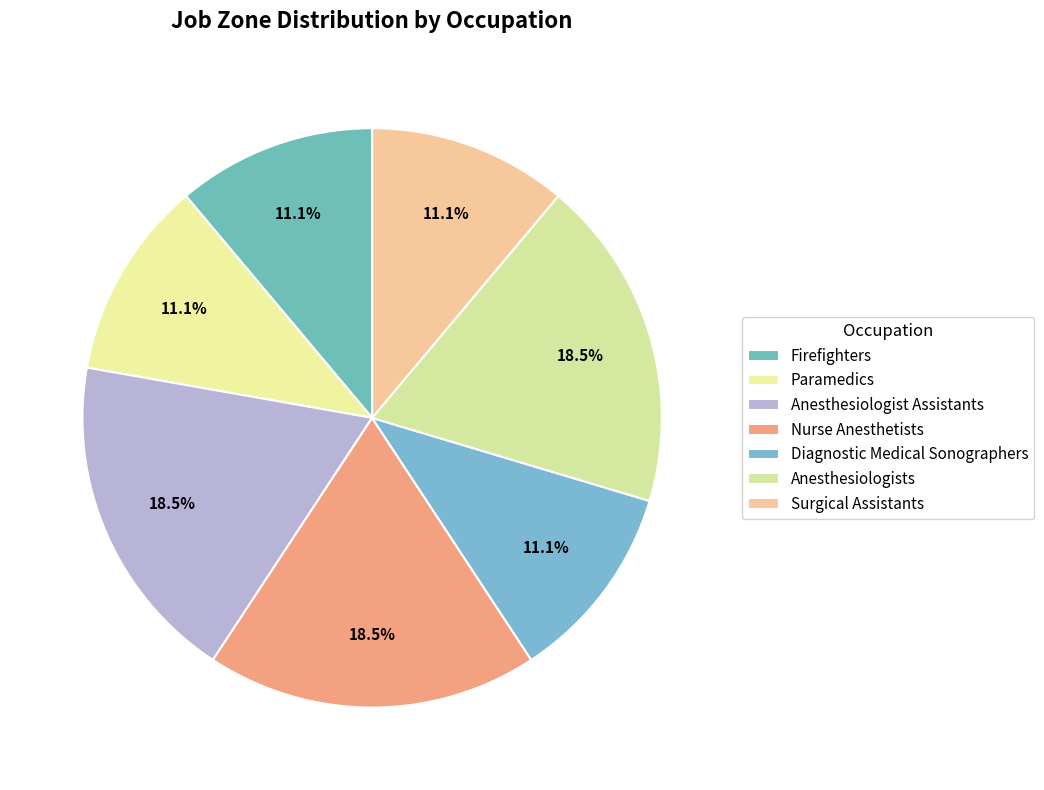

How many slices are in this pie chart?

7